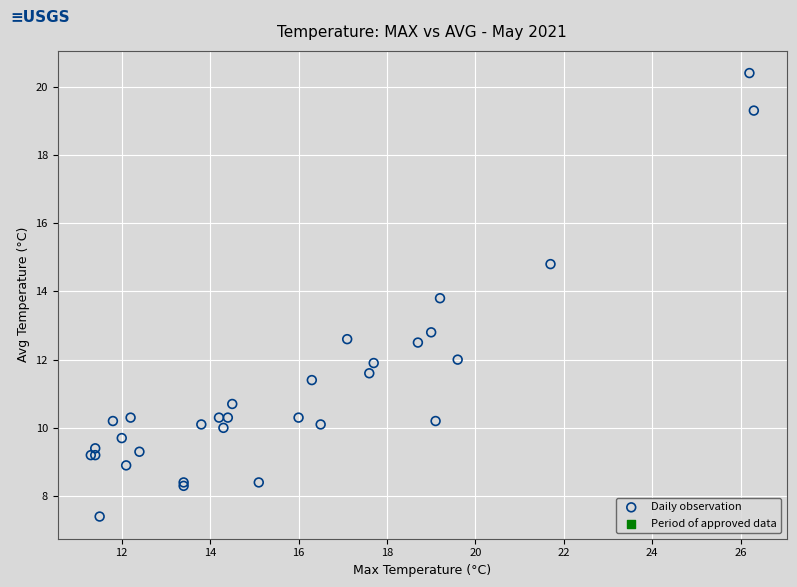

What Y value in the scatter plot is closest to 13?

12.8